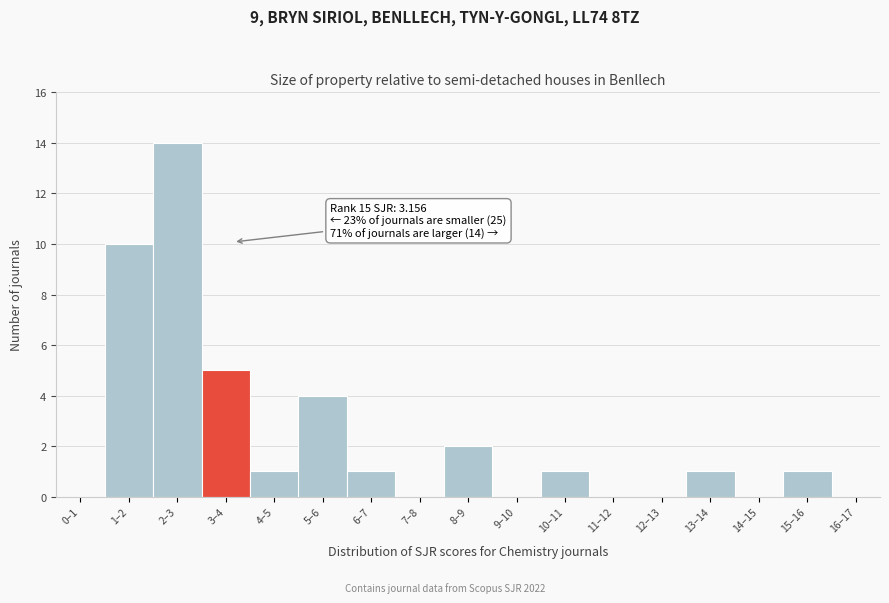

Reading left to right, transcribe all the data shown in this chart.

0–1=0	1–2=10	2–3=14	3–4=5	4–5=1	5–6=4	6–7=1	7–8=0	8–9=2	9–10=0	10–11=1	11–12=0	12–13=0	13–14=1	14–15=0	15–16=1	16–17=0